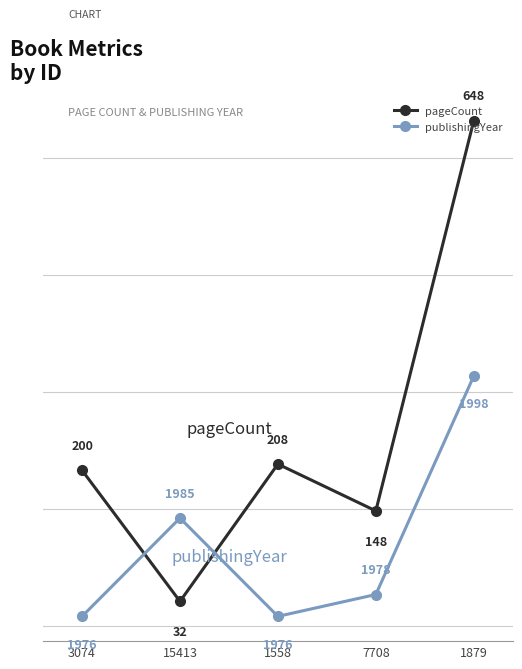

What position from the right is 7708?

2